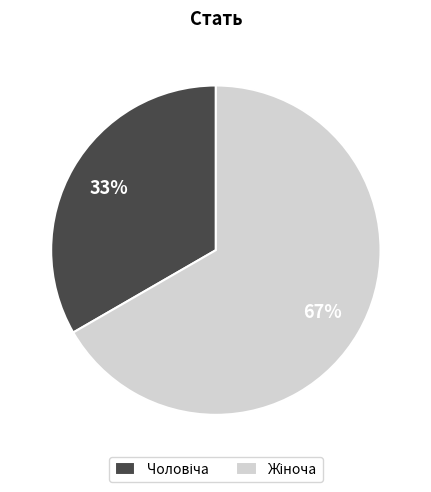

Does any single category account for the majority?

Yes